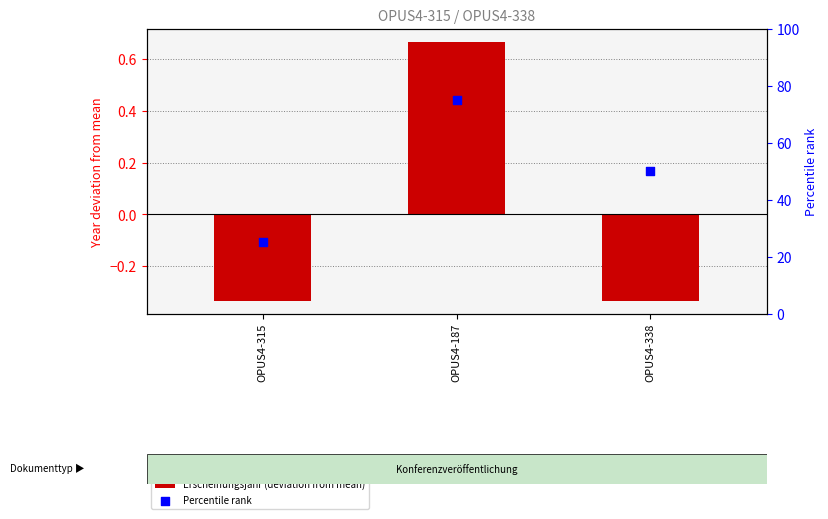

Which series has the largest total across all categories?

Percentile rank